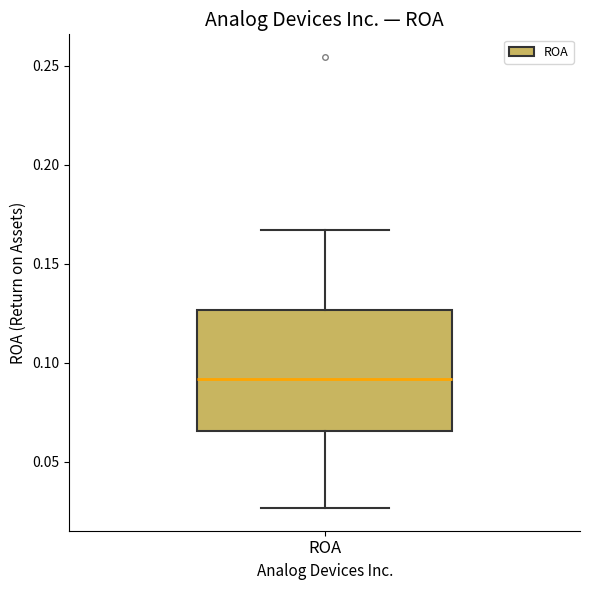

Where does the lower whisker of the box for ROA end on the y-axis? The values are not printed on the chart, so give them approximately, as read against the axis.

0.025